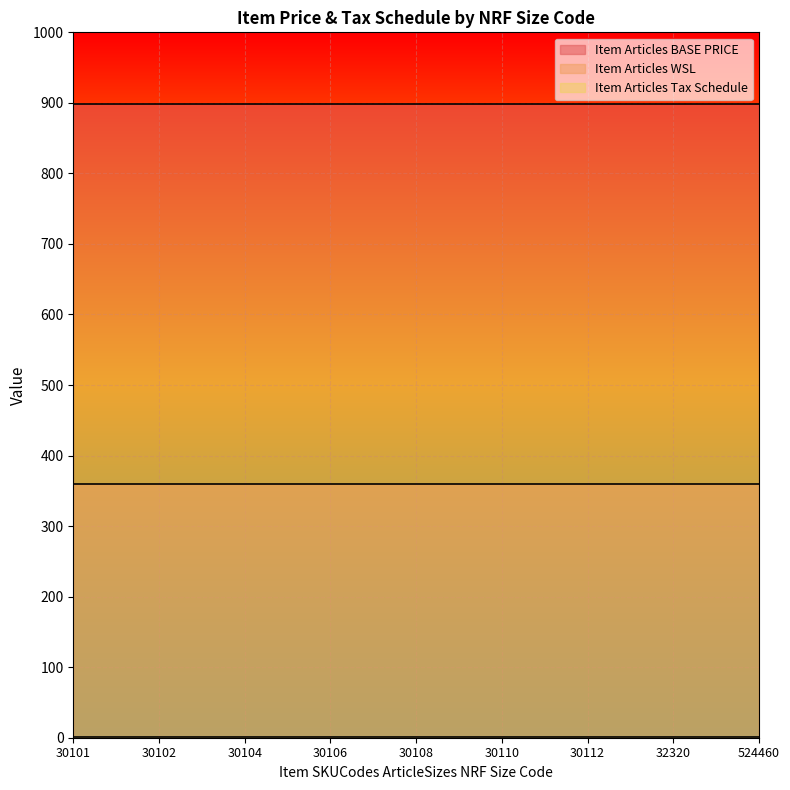

How many lines are shown in the chart?

3